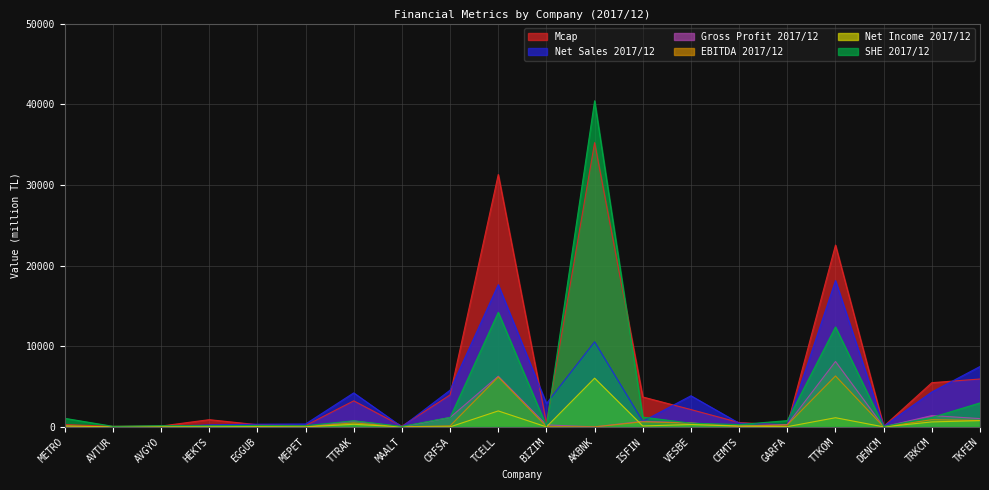

How many data points does each series have?

20